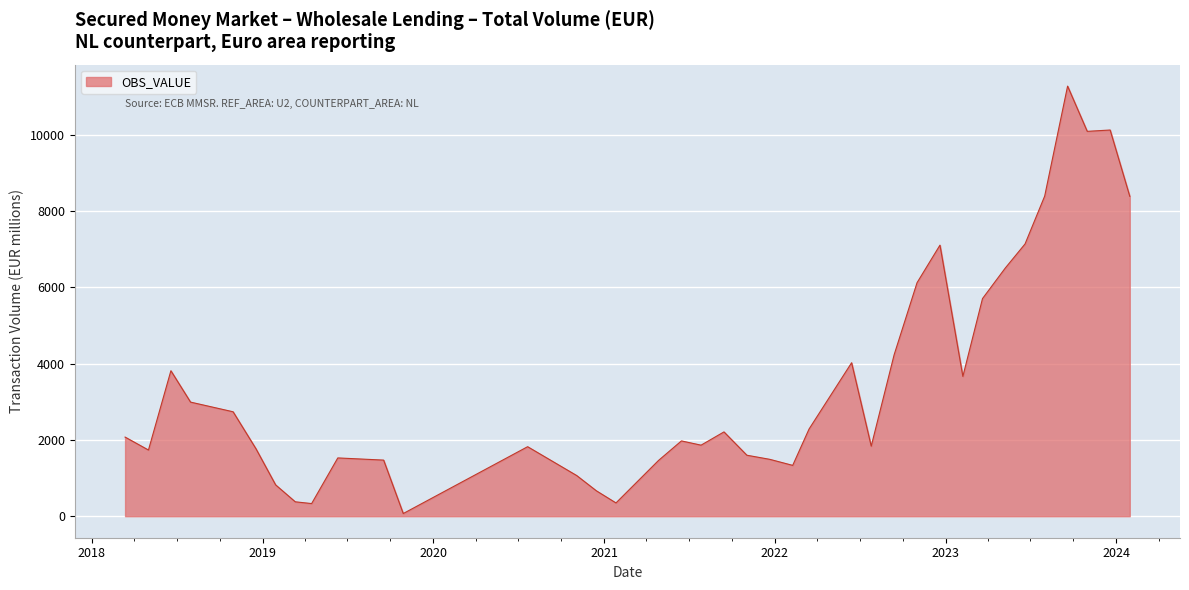

What is the greatest value displayed?

11270.8